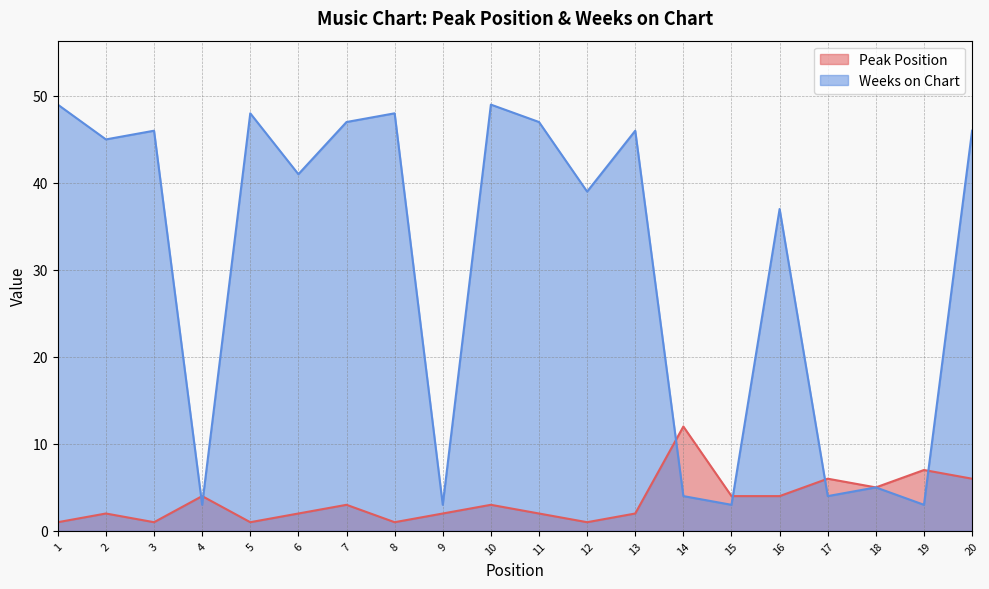

What are all the series names shown in the legend?

Peak Position, Weeks on Chart